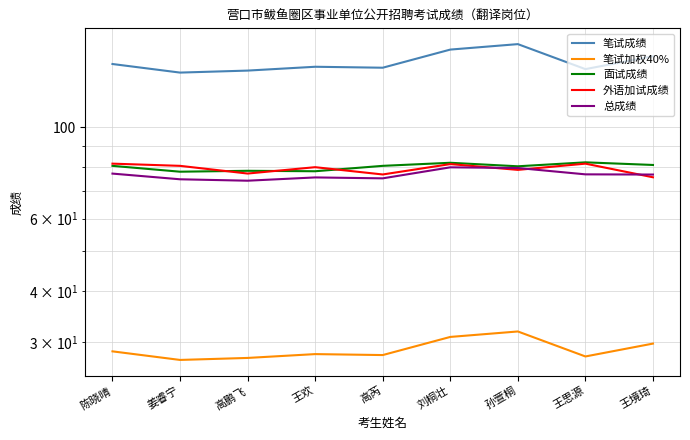

Which series changed the most between 高鹏飞 and 刘桐壮?

笔试成绩